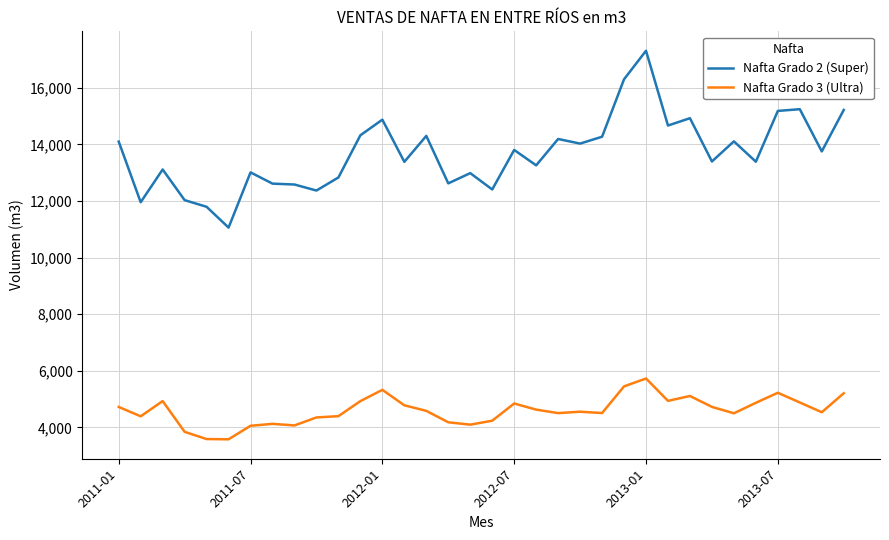

Which series has the largest total across all categories?

Nafta Grado 2 (Super)